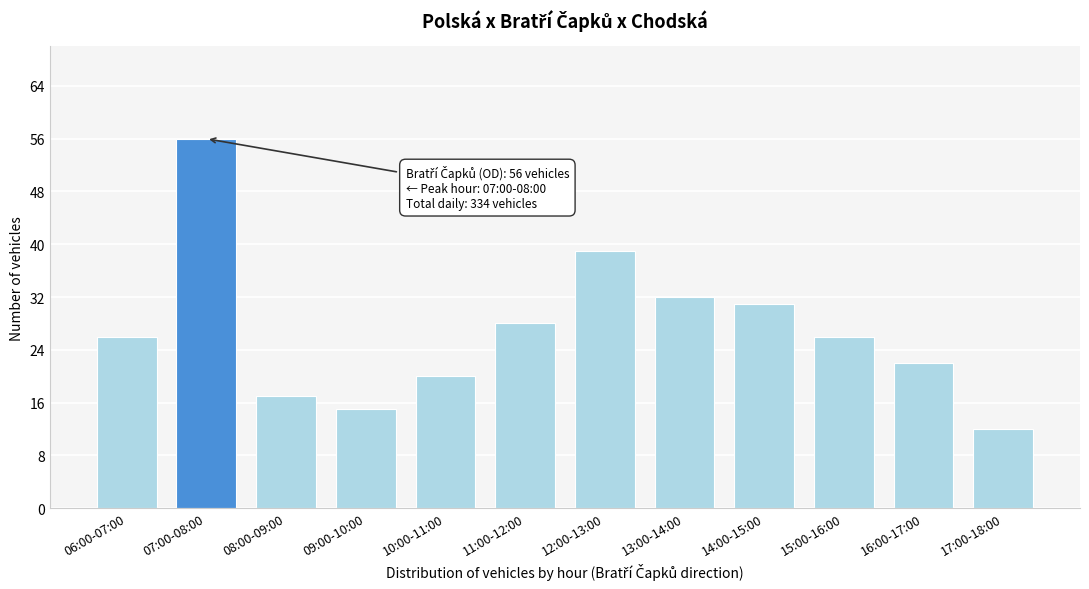

Reading left to right, list all the values displayed in this chart.

06:00-07:00=26	07:00-08:00=56	08:00-09:00=17	09:00-10:00=15	10:00-11:00=20	11:00-12:00=28	12:00-13:00=39	13:00-14:00=32	14:00-15:00=31	15:00-16:00=26	16:00-17:00=22	17:00-18:00=12